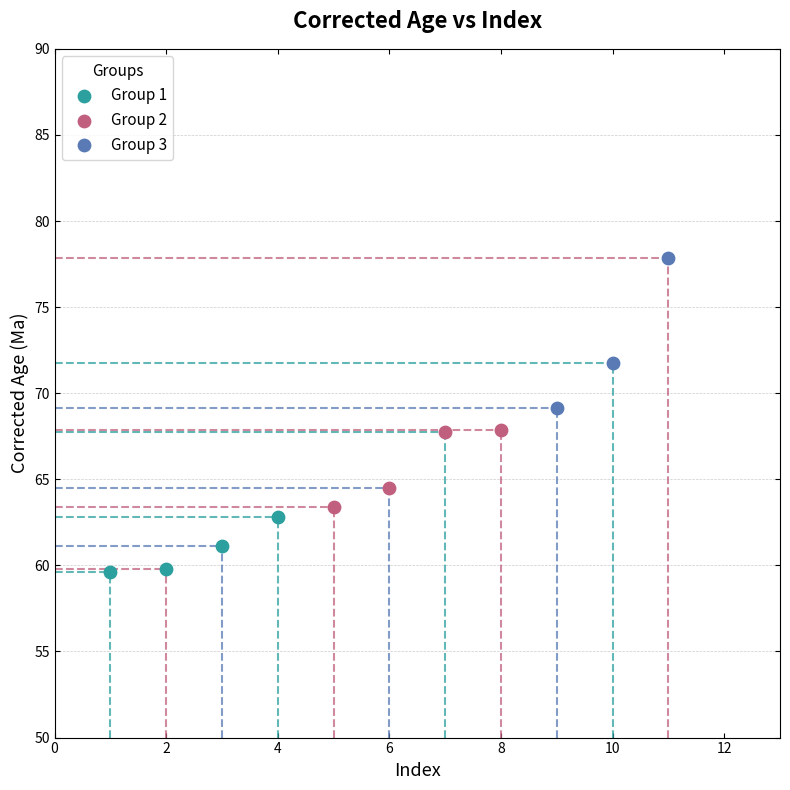

Which series reaches the minimum Y coordinate?

Group 1